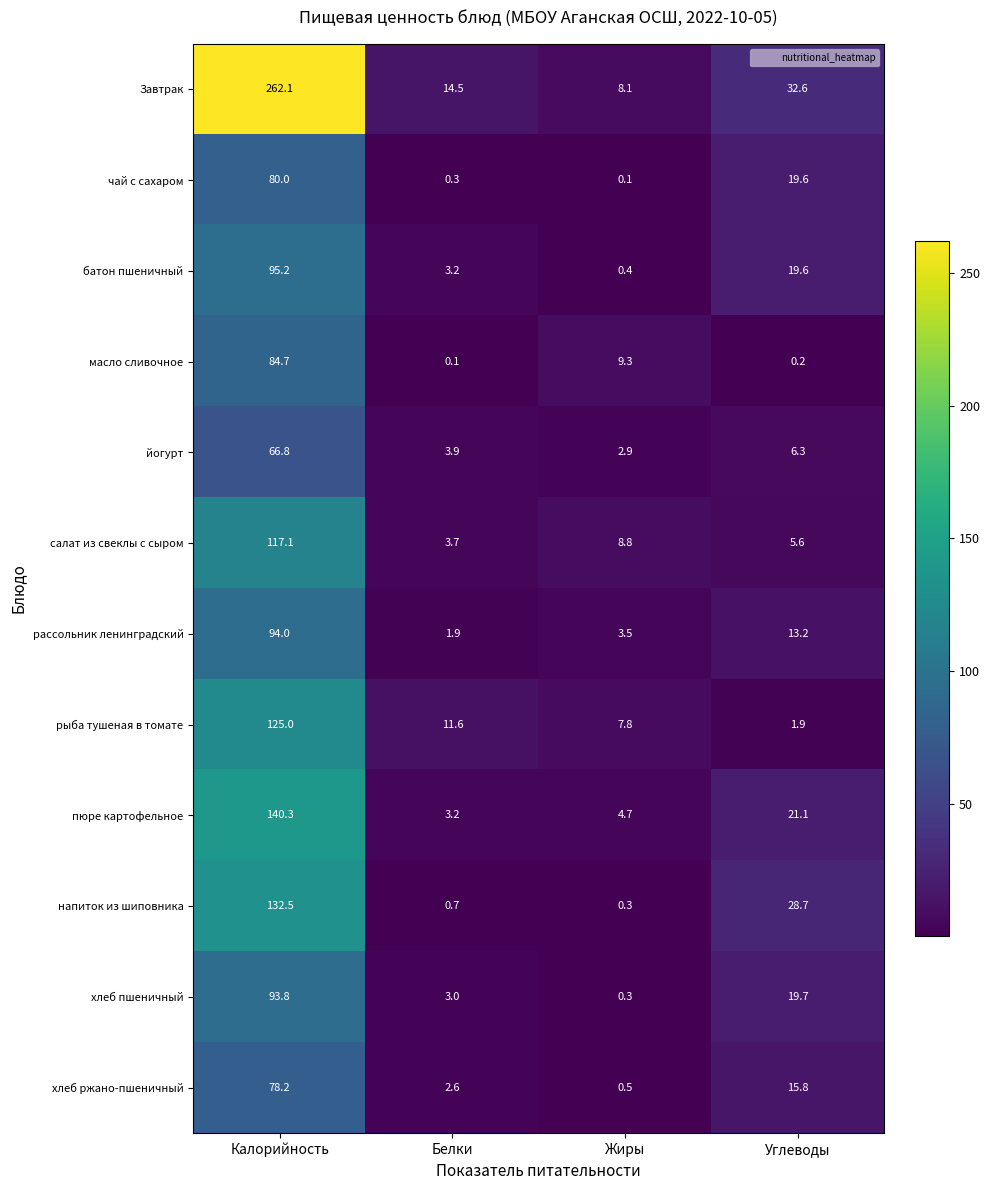

Which series has the largest range (max minus min)?

Завтрак